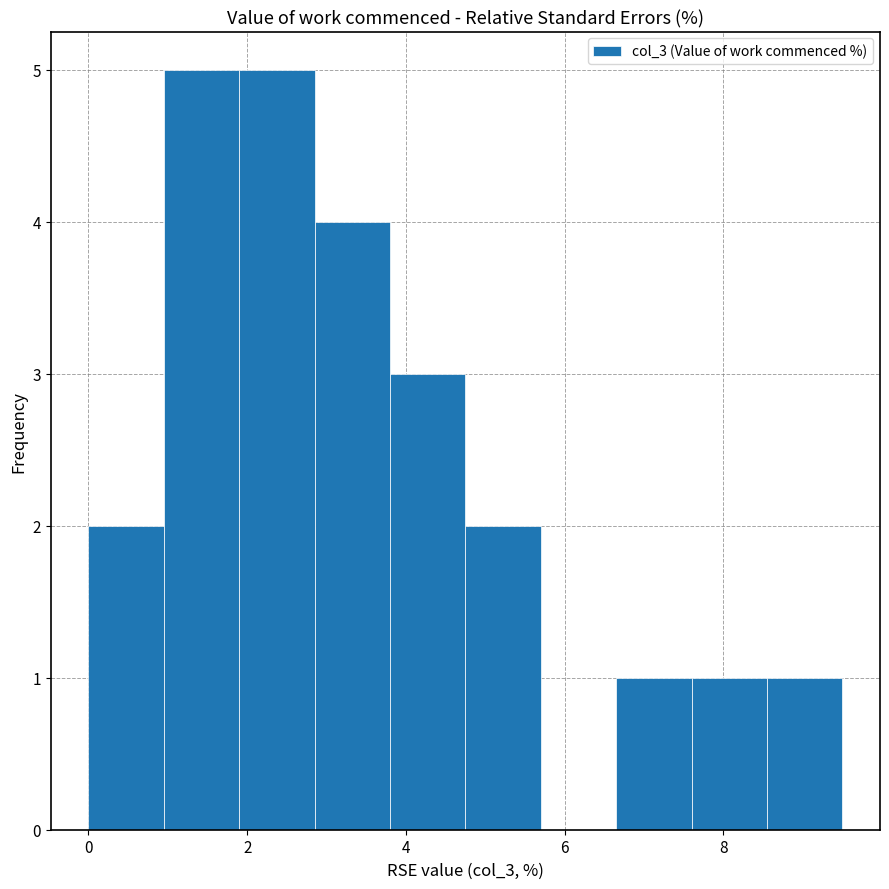

Reading left to right, list every bar in this chart as the range it spans on the x-axis followed by its height. Neither the bar edges nor the heights are printed on the chart, so give them approximately, as read against the axes.

0.00 to 0.95: 2
0.95 to 1.90: 5
1.90 to 2.85: 5
2.85 to 3.80: 4
3.80 to 4.75: 3
4.75 to 5.70: 2
5.70 to 6.65: 0
6.65 to 7.60: 1
7.60 to 8.55: 1
8.55 to 9.50: 1